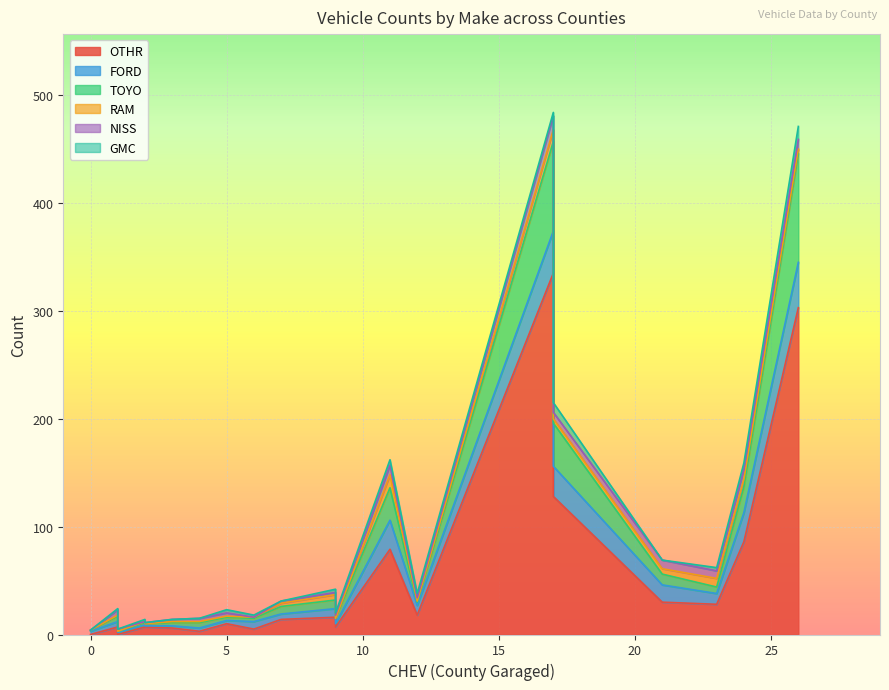

Where is FORD nearest to the value 21?

21